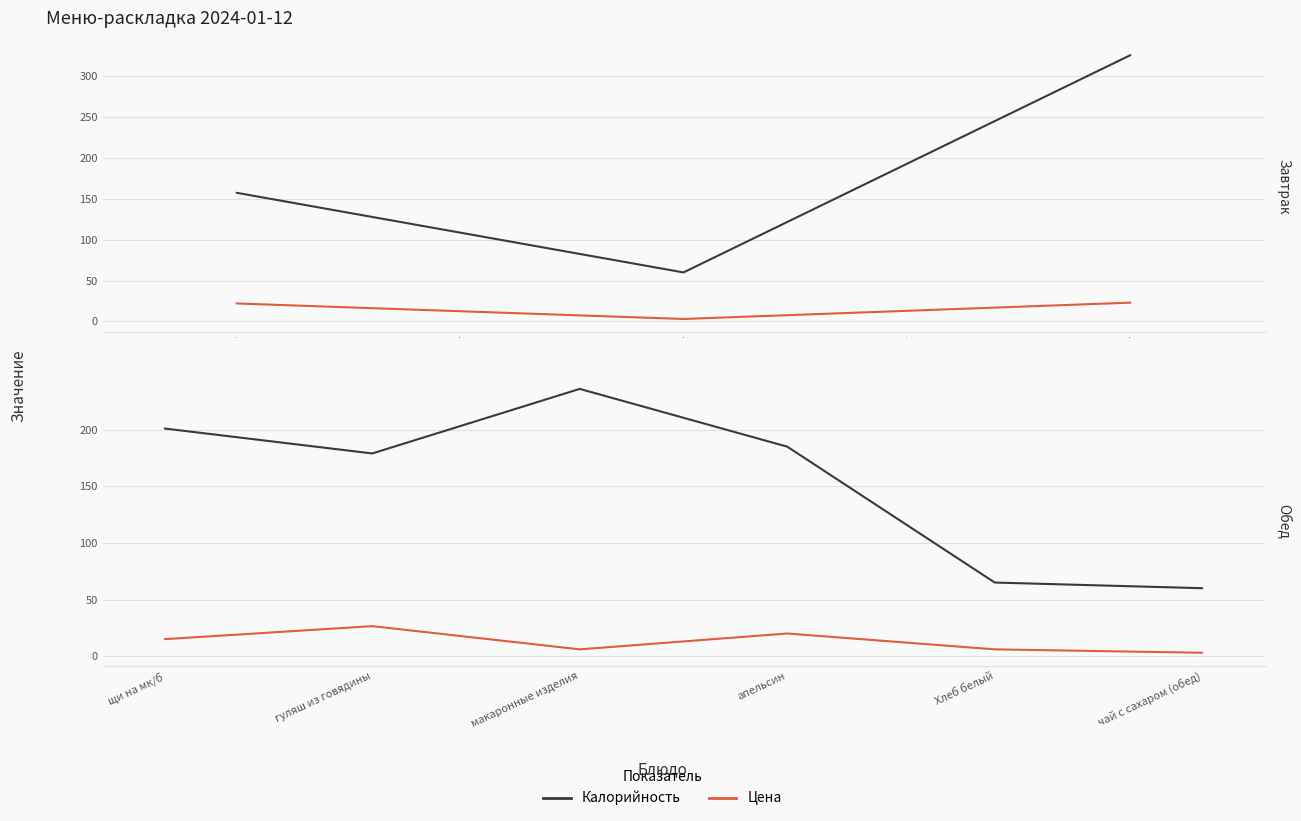

Which has a higher value, −0.5 or 0.5?

0.5